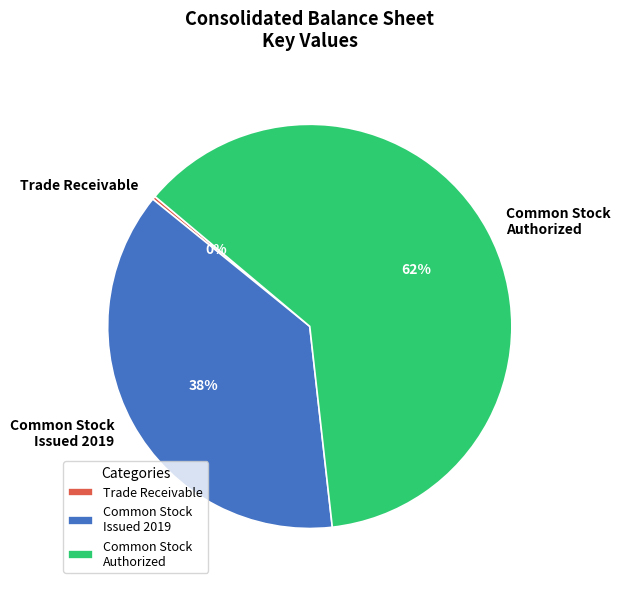

To the nearest percent, what is the difference between the Common Stock Authorized and Common Stock Issued 2019 slice percentages?

24%